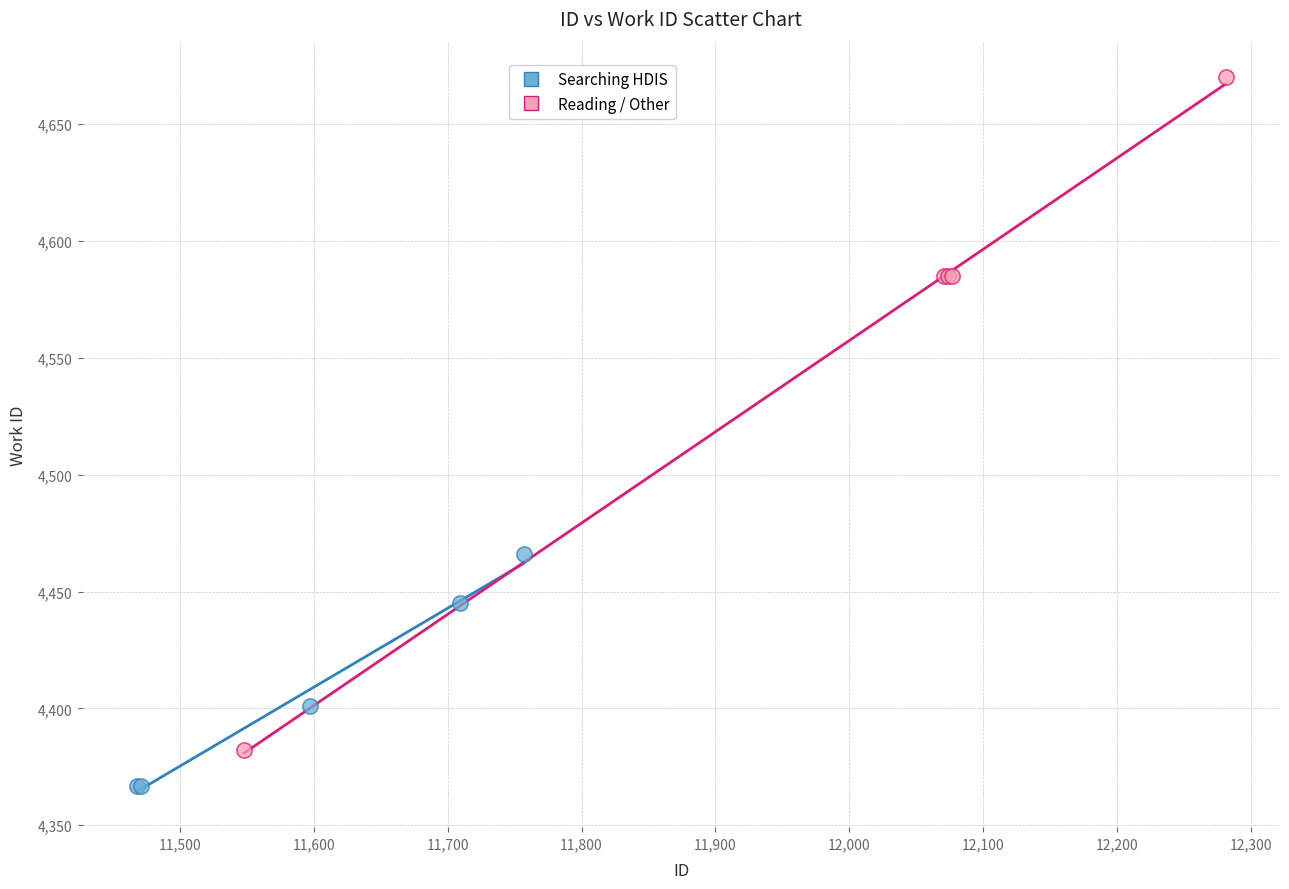

Which series reaches the maximum Y coordinate?

Reading / Other